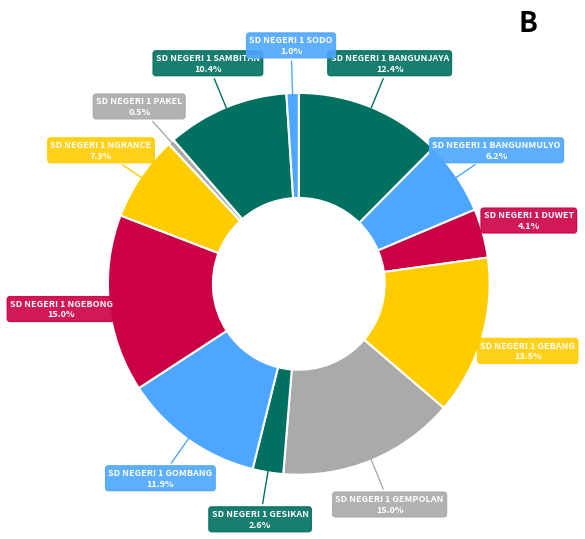

Does any single category account for the majority?

No